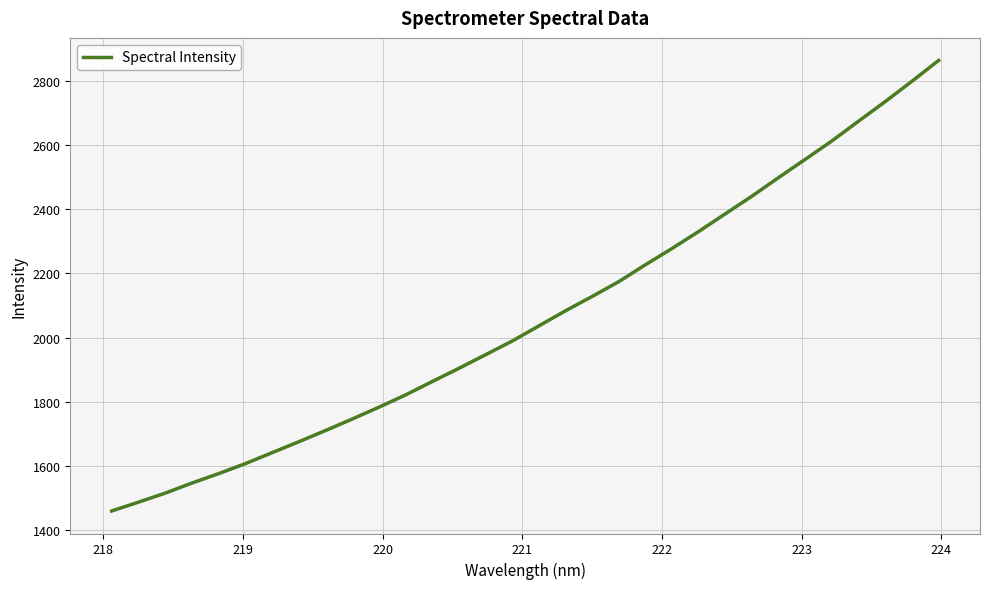

What is the greatest value displayed?

2864.2